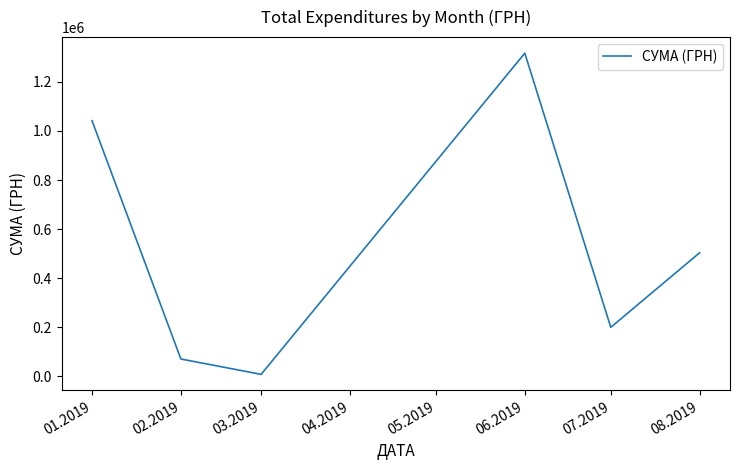

Rank the categories by value from highest to lowest.

06.2019, 01.2019, 08.2019, 07.2019, 02.2019, 03.2019